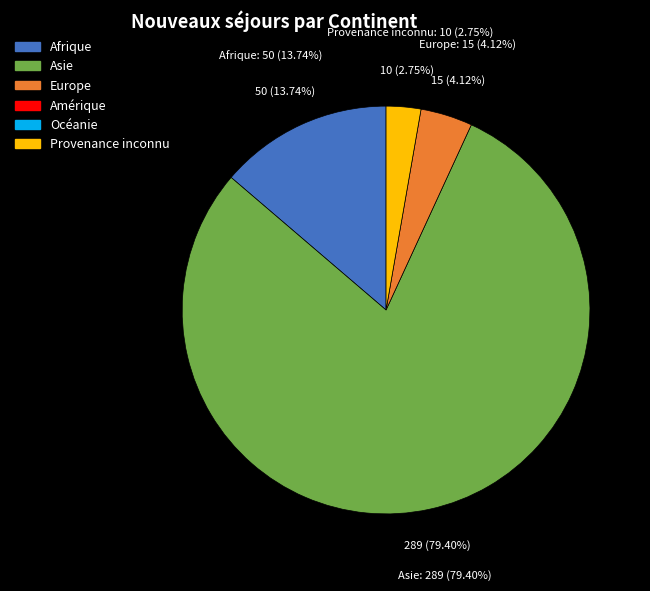

What is the total percentage of Afrique and Europe?

17.9%